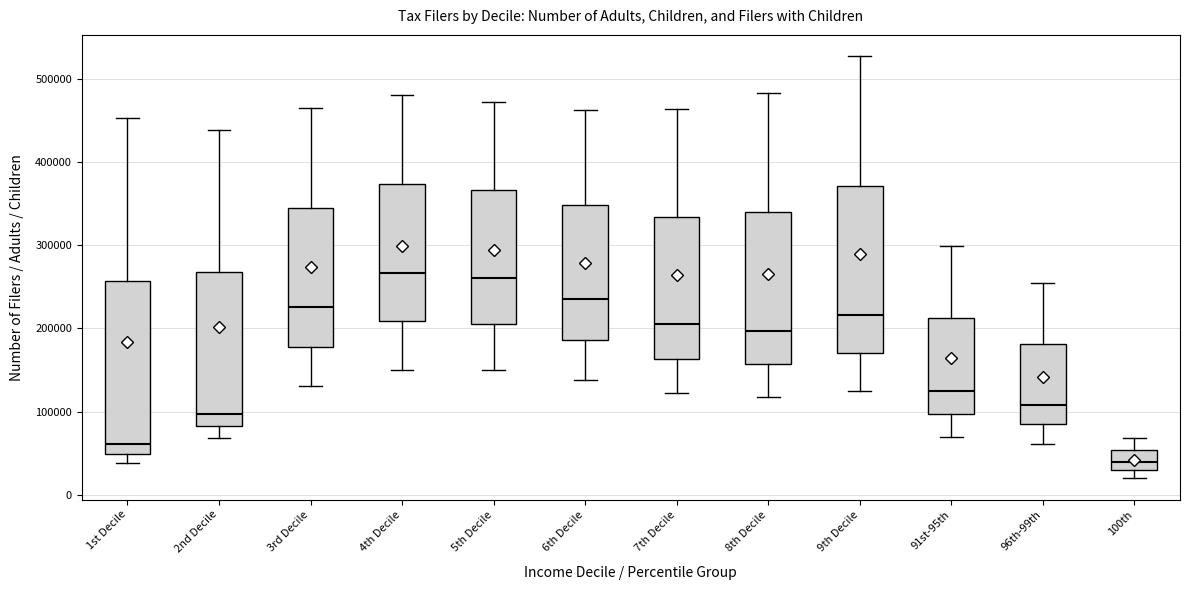

Reading left to right, read every box against the y-axis: the position of its median line, the range the box covers, and the ends of its whiskers. The values are not printed on the chart, so give them approximately, as read against the axis.

1st Decile: median 60000, box 50000 to 260000, whiskers 40000 to 450000
2nd Decile: median 100000, box 80000 to 270000, whiskers 70000 to 440000
3rd Decile: median 230000, box 180000 to 350000, whiskers 130000 to 470000
4th Decile: median 270000, box 210000 to 370000, whiskers 150000 to 480000
5th Decile: median 260000, box 210000 to 370000, whiskers 150000 to 470000
6th Decile: median 240000, box 190000 to 350000, whiskers 140000 to 460000
7th Decile: median 200000, box 160000 to 330000, whiskers 120000 to 460000
8th Decile: median 200000, box 160000 to 340000, whiskers 120000 to 480000
9th Decile: median 220000, box 170000 to 370000, whiskers 130000 to 530000
91st-95th: median 130000, box 100000 to 210000, whiskers 70000 to 300000
96th-99th: median 110000, box 80000 to 180000, whiskers 60000 to 260000
100th: median 40000, box 30000 to 50000, whiskers 20000 to 70000